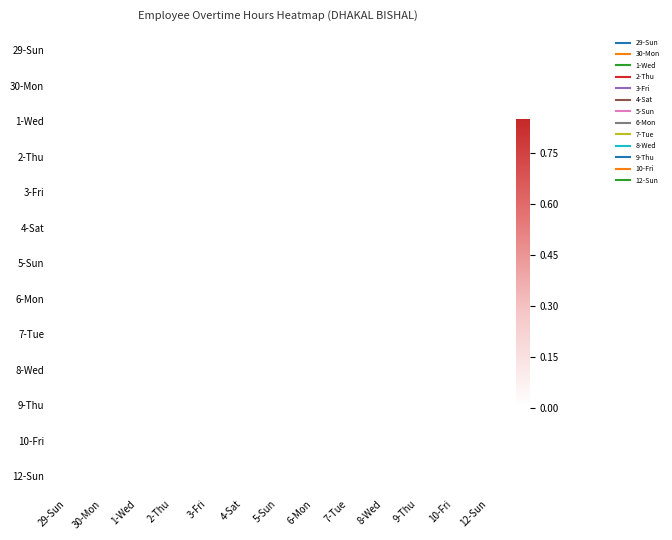

Reading left to right, what are all the values shown in this chart?

29-Sun: 29-Sun=0.0	30-Mon=0.8	1-Wed=0.0	2-Thu=0.0	3-Fri=0.0	4-Sat=0.0	5-Sun=0.0	6-Mon=0.0	7-Tue=0.0	8-Wed=0.0	9-Thu=0.0	10-Fri=0.0	12-Sun=0.0
30-Mon: 29-Sun=0.0	30-Mon=0.0	1-Wed=0.0	2-Thu=0.0	3-Fri=0.0	4-Sat=0.0	5-Sun=0.0	6-Mon=0.0	7-Tue=0.0	8-Wed=0.0	9-Thu=0.0	10-Fri=0.0	12-Sun=0.0
1-Wed: 29-Sun=0.0	30-Mon=0.0	1-Wed=0.0	2-Thu=0.7	3-Fri=0.0	4-Sat=0.0	5-Sun=0.0	6-Mon=0.0	7-Tue=0.0	8-Wed=0.0	9-Thu=0.0	10-Fri=0.0	12-Sun=0.0
2-Thu: 29-Sun=0.0	30-Mon=0.0	1-Wed=0.0	2-Thu=0.0	3-Fri=0.6	4-Sat=0.0	5-Sun=0.0	6-Mon=0.0	7-Tue=0.0	8-Wed=0.0	9-Thu=0.0	10-Fri=0.0	12-Sun=0.0
3-Fri: 29-Sun=0.0	30-Mon=0.0	1-Wed=0.0	2-Thu=0.0	3-Fri=0.0	4-Sat=0.6	5-Sun=0.0	6-Mon=0.0	7-Tue=0.0	8-Wed=0.0	9-Thu=0.0	10-Fri=0.0	12-Sun=0.0
4-Sat: 29-Sun=0.0	30-Mon=0.0	1-Wed=0.0	2-Thu=0.0	3-Fri=0.0	4-Sat=0.0	5-Sun=0.5	6-Mon=0.0	7-Tue=0.0	8-Wed=0.0	9-Thu=0.0	10-Fri=0.0	12-Sun=0.0
5-Sun: 29-Sun=0.0	30-Mon=0.0	1-Wed=0.0	2-Thu=0.0	3-Fri=0.0	4-Sat=0.0	5-Sun=0.0	6-Mon=0.4	7-Tue=0.0	8-Wed=0.0	9-Thu=0.0	10-Fri=0.0	12-Sun=0.0
6-Mon: 29-Sun=0.0	30-Mon=0.0	1-Wed=0.0	2-Thu=0.0	3-Fri=0.0	4-Sat=0.0	5-Sun=0.0	6-Mon=0.0	7-Tue=0.3	8-Wed=0.0	9-Thu=0.0	10-Fri=0.0	12-Sun=0.0
7-Tue: 29-Sun=0.0	30-Mon=0.0	1-Wed=0.0	2-Thu=0.0	3-Fri=0.0	4-Sat=0.0	5-Sun=0.0	6-Mon=0.0	7-Tue=0.0	8-Wed=0.2	9-Thu=0.0	10-Fri=0.0	12-Sun=0.0
8-Wed: 29-Sun=0.0	30-Mon=0.0	1-Wed=0.0	2-Thu=0.0	3-Fri=0.0	4-Sat=0.0	5-Sun=0.0	6-Mon=0.0	7-Tue=0.0	8-Wed=0.0	9-Thu=0.1	10-Fri=0.0	12-Sun=0.0
9-Thu: 29-Sun=0.0	30-Mon=0.0	1-Wed=0.0	2-Thu=0.0	3-Fri=0.0	4-Sat=0.0	5-Sun=0.0	6-Mon=0.0	7-Tue=0.0	8-Wed=0.0	9-Thu=0.0	10-Fri=0.1	12-Sun=0.0
10-Fri: 29-Sun=0.0	30-Mon=0.0	1-Wed=0.0	2-Thu=0.0	3-Fri=0.0	4-Sat=0.0	5-Sun=0.0	6-Mon=0.0	7-Tue=0.0	8-Wed=0.0	9-Thu=0.0	10-Fri=0.0	12-Sun=0.1
12-Sun: 29-Sun=0.0	30-Mon=0.0	1-Wed=0.0	2-Thu=0.0	3-Fri=0.0	4-Sat=0.0	5-Sun=0.0	6-Mon=0.0	7-Tue=0.0	8-Wed=0.0	9-Thu=0.0	10-Fri=0.0	12-Sun=0.0